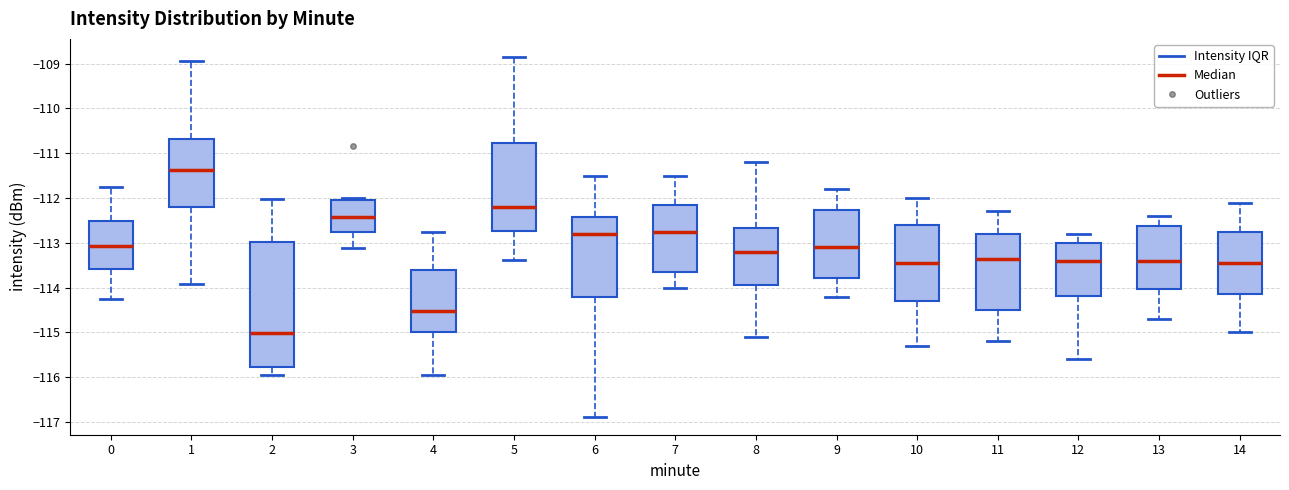

Comparing the boxes themselves (not the whiskers), which one is the tallest?

2